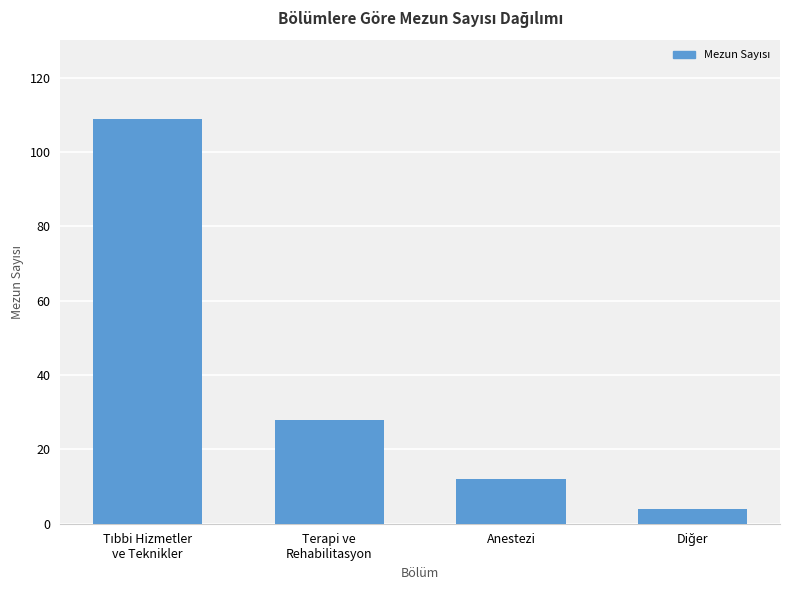

What is the average value?

38